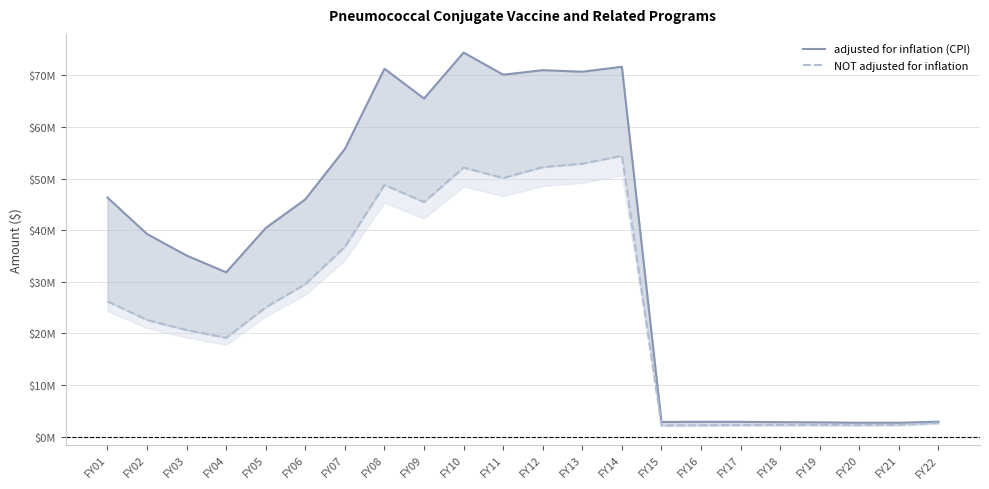

What is the value of the NOT adjusted for inflation point at the 3rd from the left?

20658293